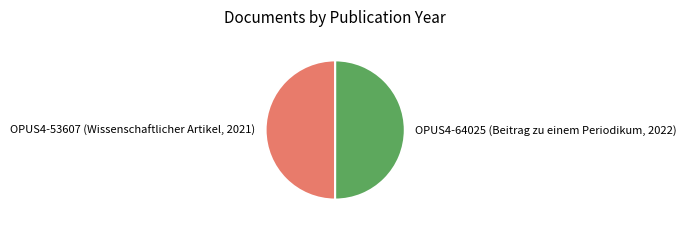

Is it true that OPUS4-53607 (Wissenschaftlicher Artikel, 2021) is 50% of the pie?

True